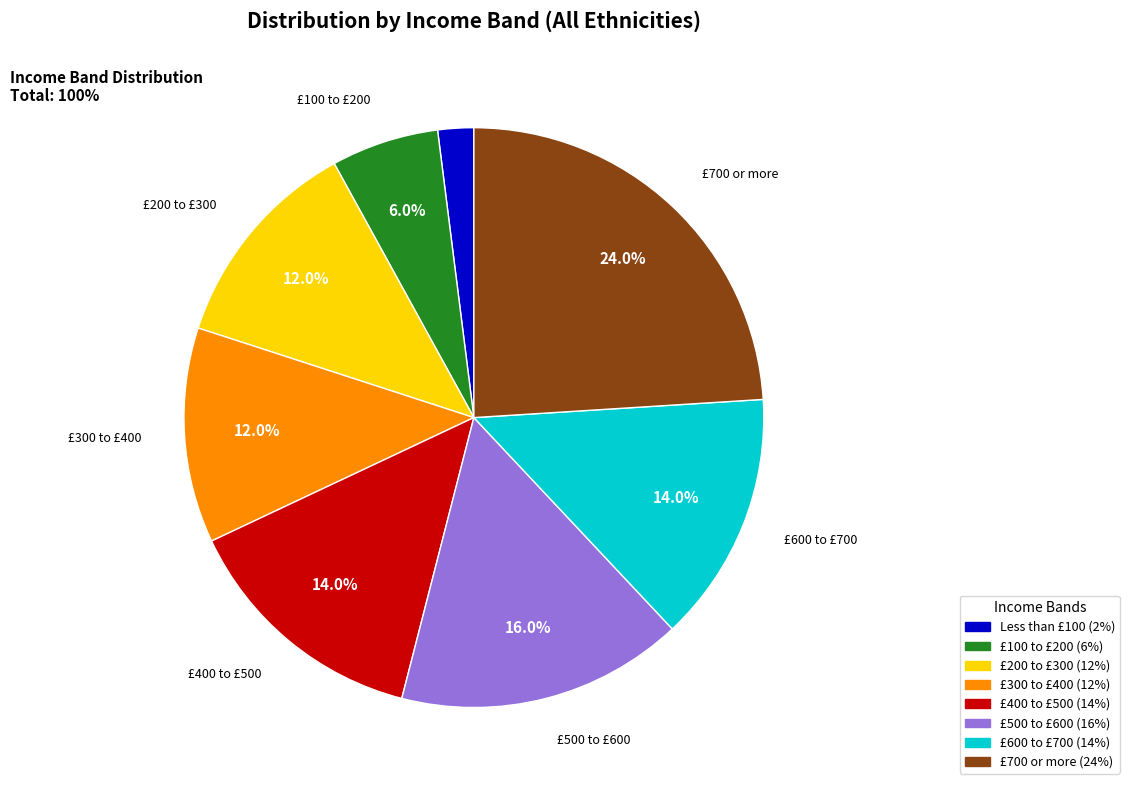

Does any single category account for the majority?

No